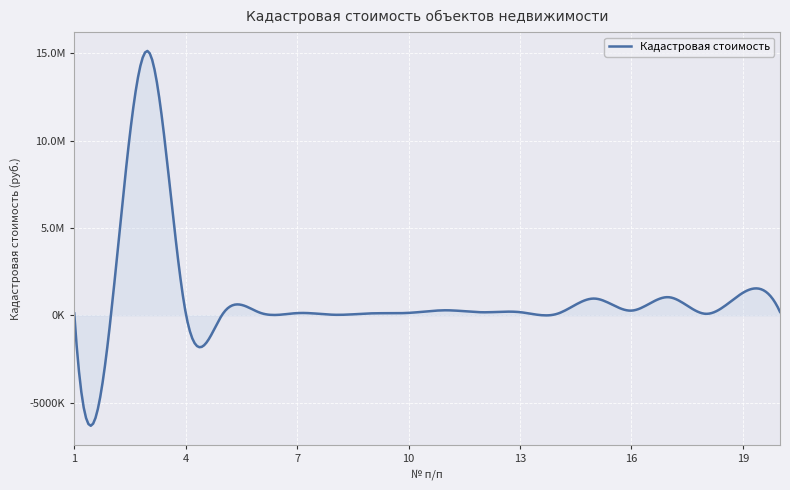

True or false: the data has more than 1 interior local peaks.

True